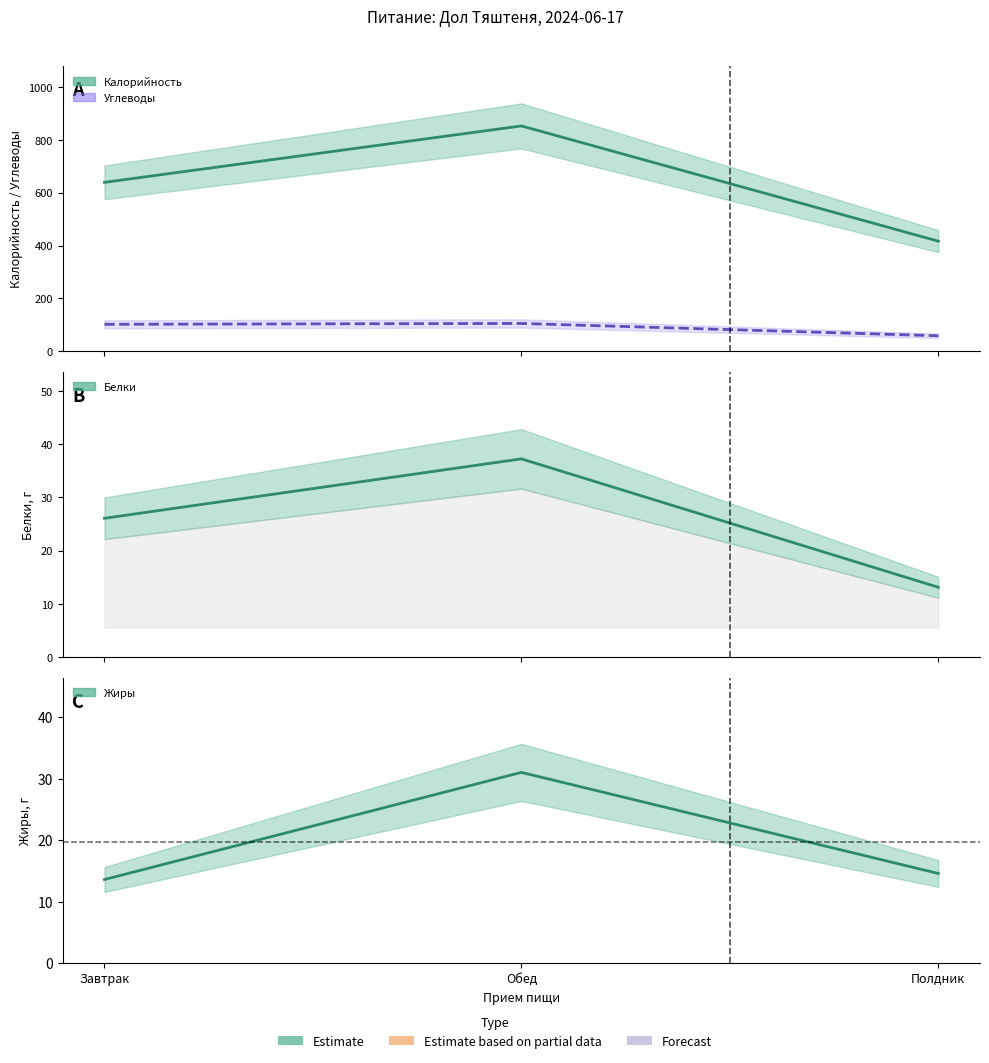

Reading right to left, transcribe all the data shown in this chart.

Калорийность: 416.5	852.8	639.2
Углеводы: 58.2	104.9	101.7
Белки: 13.1	37.3	26.1
Жиры: 14.6	31.0	13.6